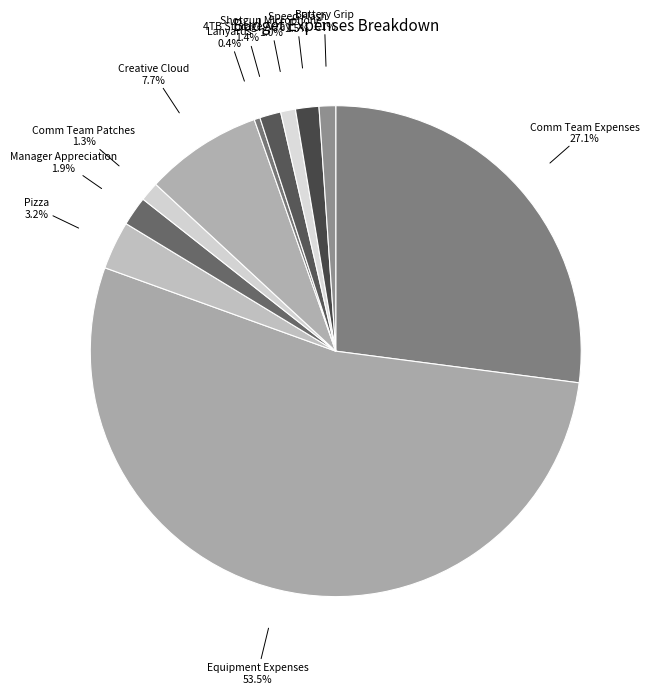

Is the sum of 4TB Storage Array and Equipment Expenses greater than half?

Yes